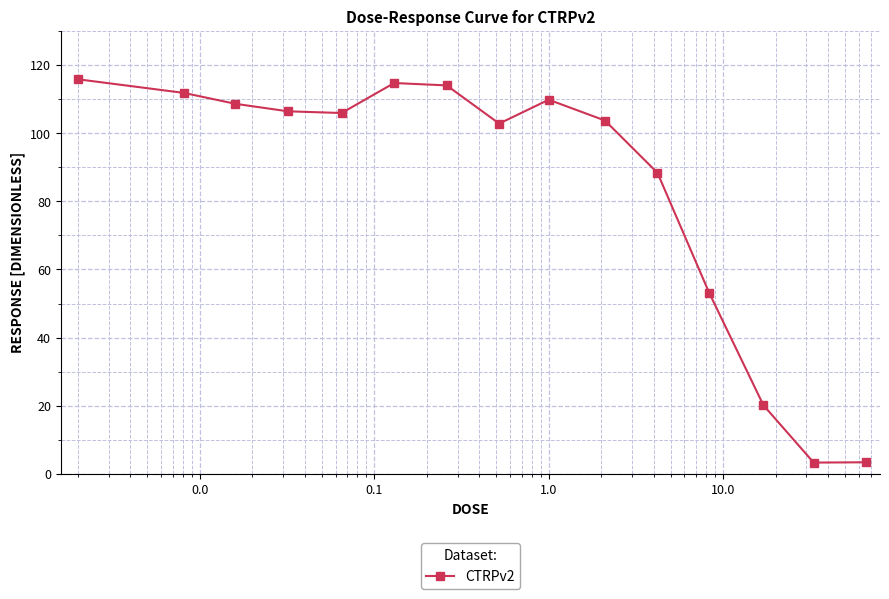

What is the greatest value displayed?

115.8